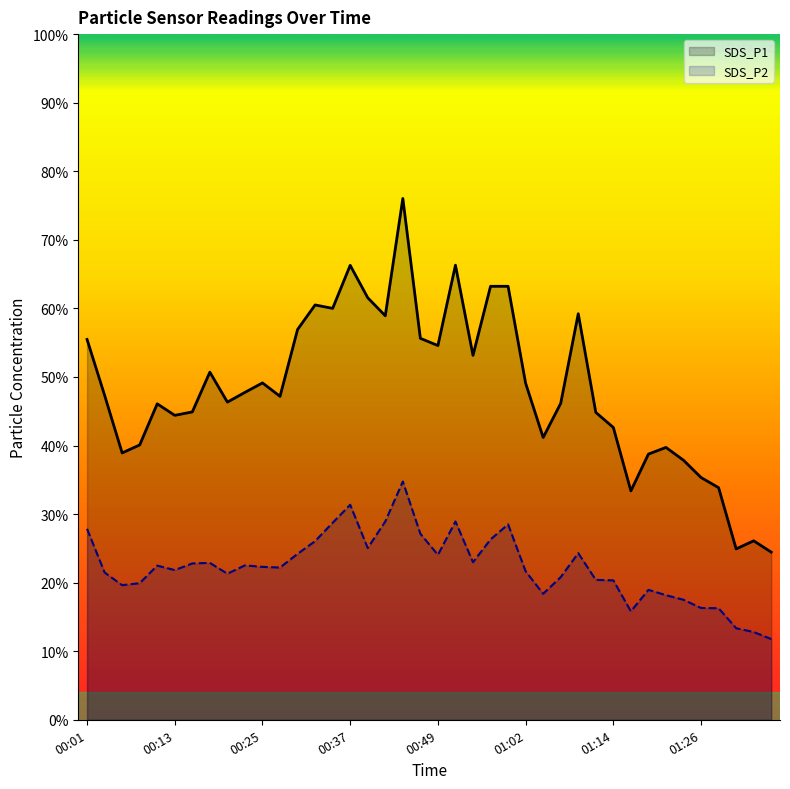

Reading left to right, list all the values displayed in this chart.

SDS_P1: 55.5	47.3	38.9	40.1	46.1	44.4	44.9	50.7	46.3	47.8	49.1	47.2	56.9	60.5	60.0	66.3	61.5	58.9	76.0	55.6	54.6	66.3	53.1	63.2	63.2	49.1	41.2	46.1	59.2	44.8	42.6	33.4	38.8	39.7	37.9	35.3	33.9	24.9	26.1	24.4
SDS_P2: 27.9	21.5	19.6	19.9	22.5	21.8	22.8	22.9	21.3	22.5	22.3	22.2	24.2	26.1	28.7	31.4	25.1	28.9	34.8	27.1	24.1	28.9	23.0	26.3	28.5	21.6	18.4	20.8	24.3	20.4	20.3	15.8	18.9	18.2	17.5	16.3	16.3	13.3	12.8	11.8